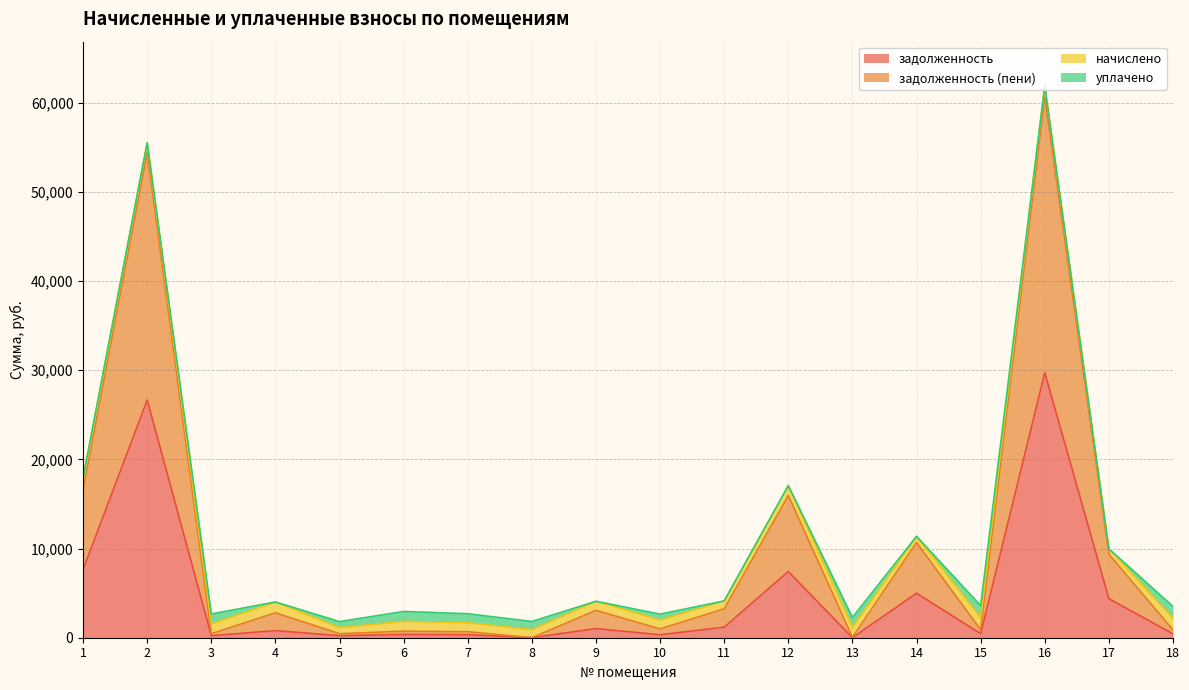

What is the lowest value of the задолженность series?

1.1